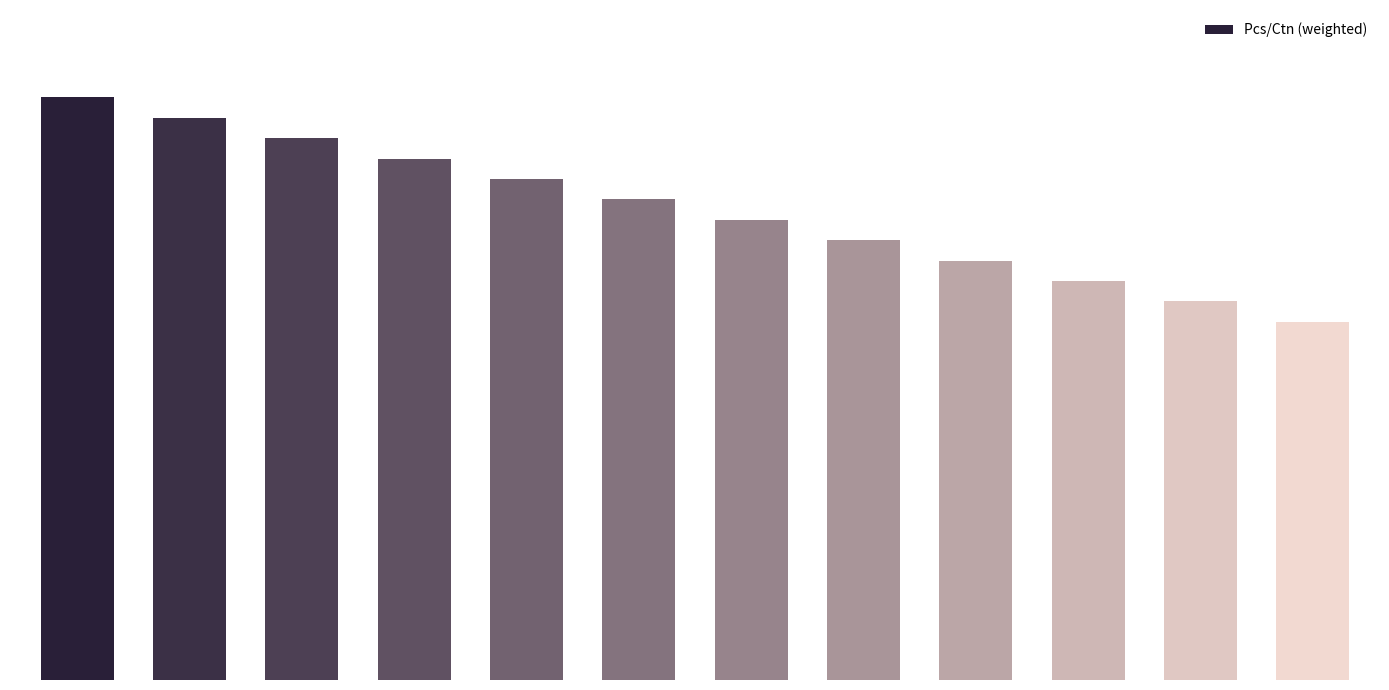

Does the chart contain any negative values?

No